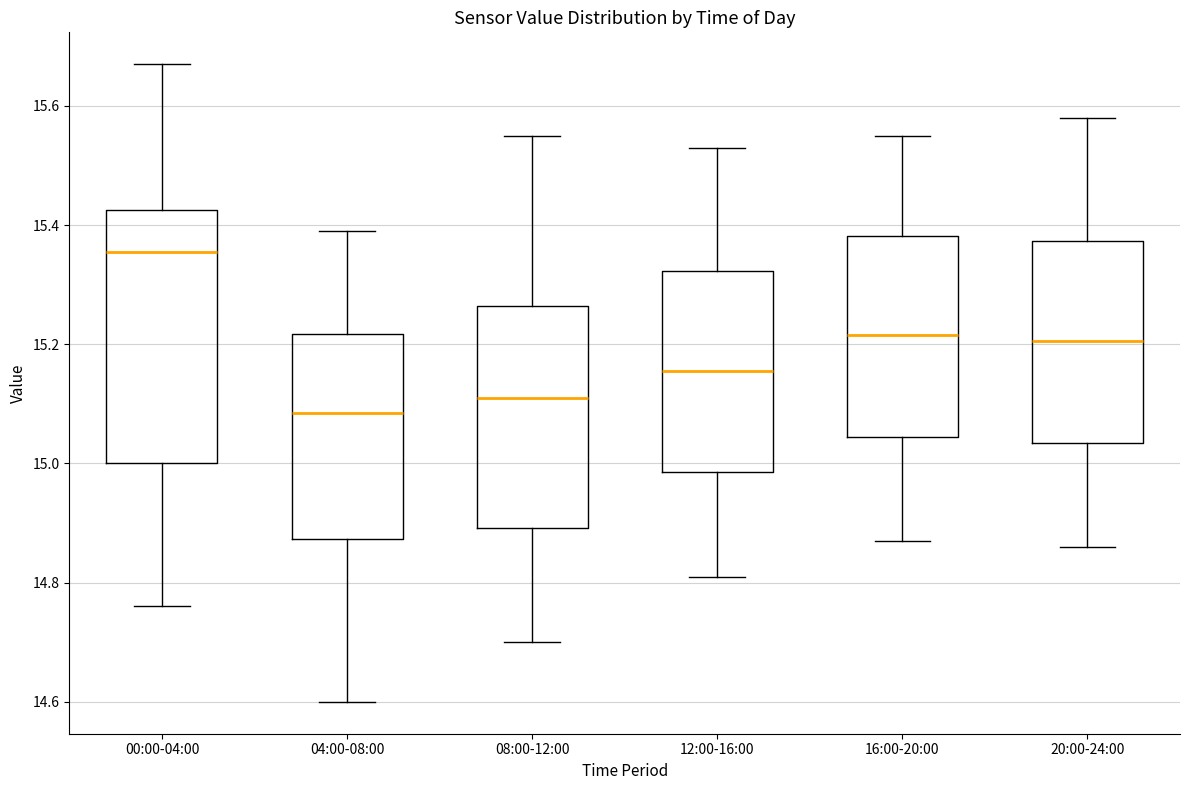

Reading left to right, read every box against the y-axis: the position of its median line, the range the box covers, and the ends of its whiskers. The values are not printed on the chart, so give them approximately, as read against the axis.

00:00-04:00: median 15.36, box 15.00 to 15.42, whiskers 14.76 to 15.68
04:00-08:00: median 15.08, box 14.88 to 15.22, whiskers 14.60 to 15.40
08:00-12:00: median 15.12, box 14.90 to 15.26, whiskers 14.70 to 15.56
12:00-16:00: median 15.16, box 14.98 to 15.32, whiskers 14.82 to 15.54
16:00-20:00: median 15.22, box 15.04 to 15.38, whiskers 14.88 to 15.56
20:00-24:00: median 15.20, box 15.04 to 15.38, whiskers 14.86 to 15.58